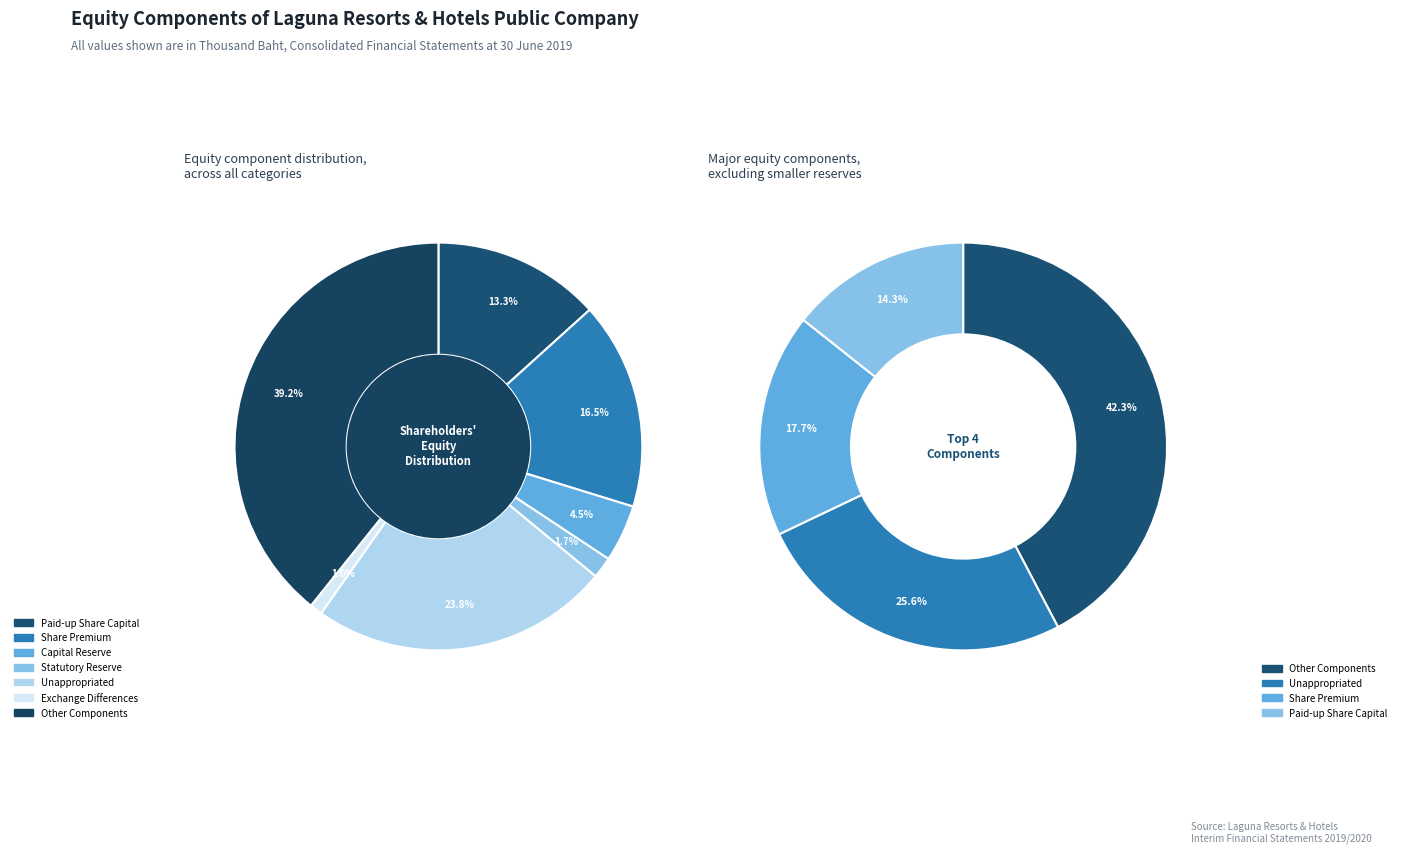

Count the number of slices in the pie.

7